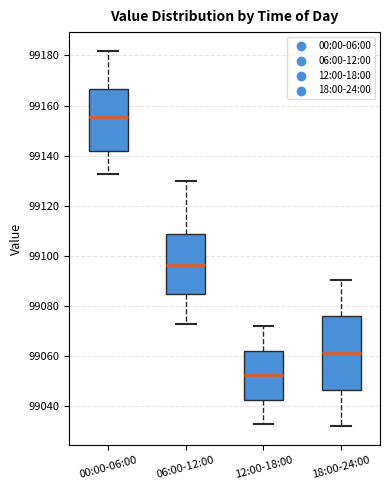

Comparing the boxes themselves (not the whiskers), which one is the tallest?

18:00-24:00